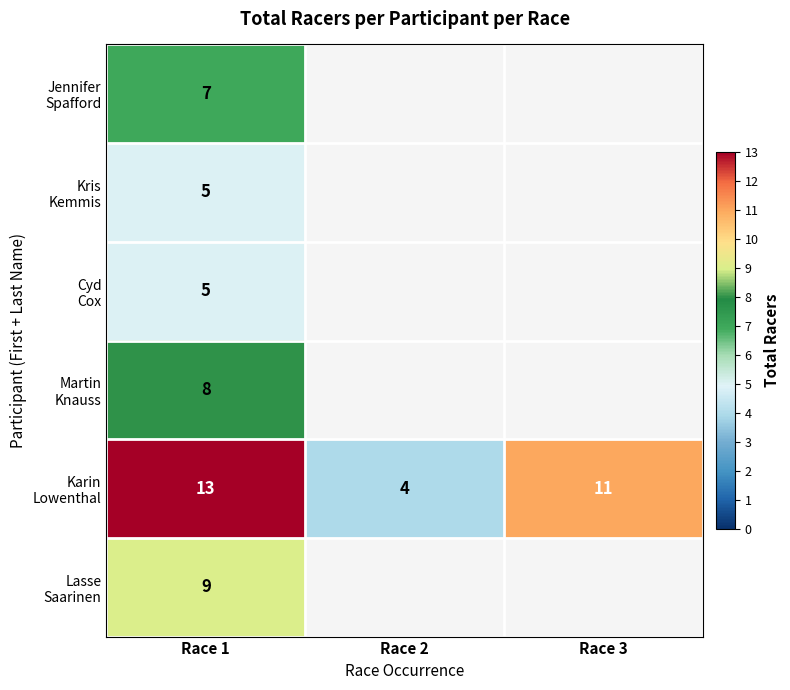

What is the total value across all series at Race 1?

47